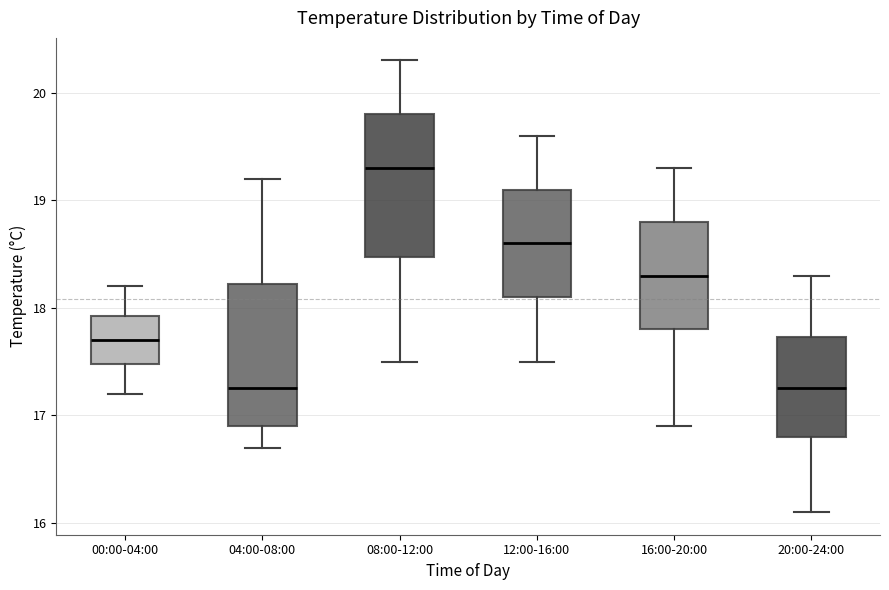

Reading left to right, transcribe this box plot: for each box, give where its median line is, the range the box spans, and where its two whiskers end, as read against the y-axis. The values are not printed on the chart, so give them approximately, as read against the axis.

00:00-04:00: median 17.7, box 17.5 to 17.9, whiskers 17.2 to 18.2
04:00-08:00: median 17.3, box 16.9 to 18.2, whiskers 16.7 to 19.2
08:00-12:00: median 19.3, box 18.5 to 19.8, whiskers 17.5 to 20.3
12:00-16:00: median 18.6, box 18.1 to 19.1, whiskers 17.5 to 19.6
16:00-20:00: median 18.3, box 17.8 to 18.8, whiskers 16.9 to 19.3
20:00-24:00: median 17.3, box 16.8 to 17.7, whiskers 16.1 to 18.3